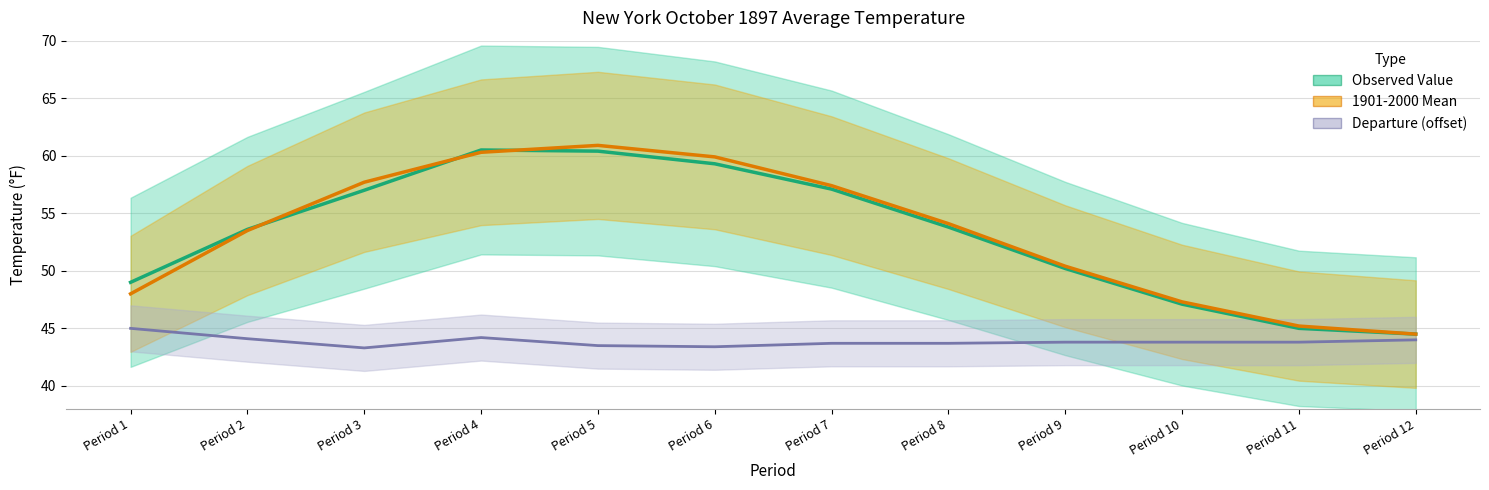

Reading right to left, list all the values displayed in this chart.

Observed Value: 44.5	45.0	47.1	50.2	53.8	57.1	59.3	60.4	60.5	57.0	53.6	49.0
1901-2000 Mean: 44.5	45.2	47.3	50.4	54.1	57.4	59.9	60.9	60.3	57.7	53.5	48.0
Departure (offset): 44.0	43.8	43.8	43.8	43.7	43.7	43.4	43.5	44.2	43.3	44.1	45.0